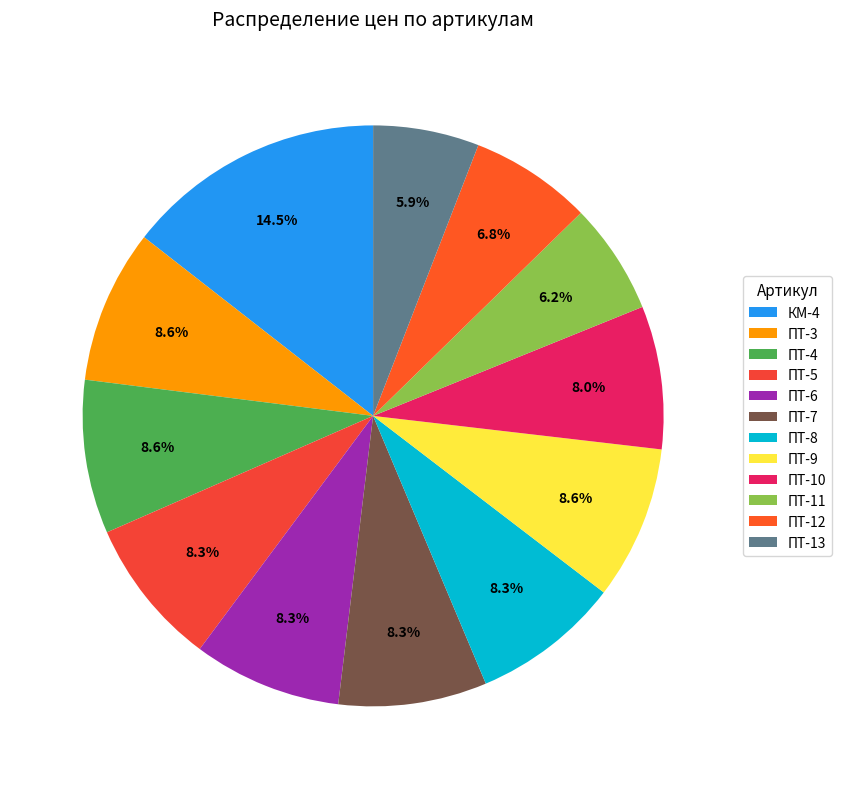

Between ПТ-6 and ПТ-4, which is larger?

ПТ-4